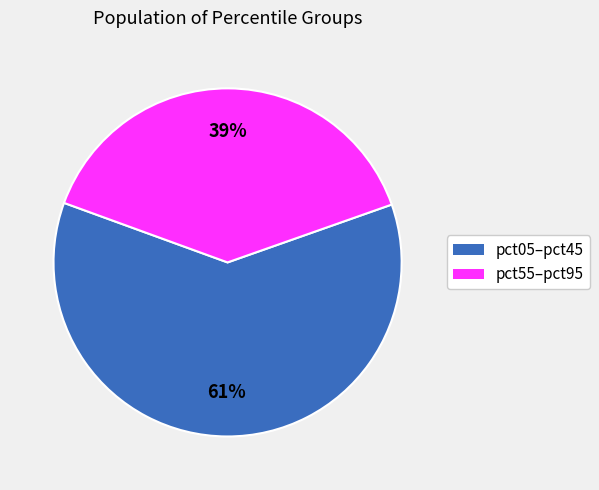

To the nearest percent, what is the average slice percentage?

50%